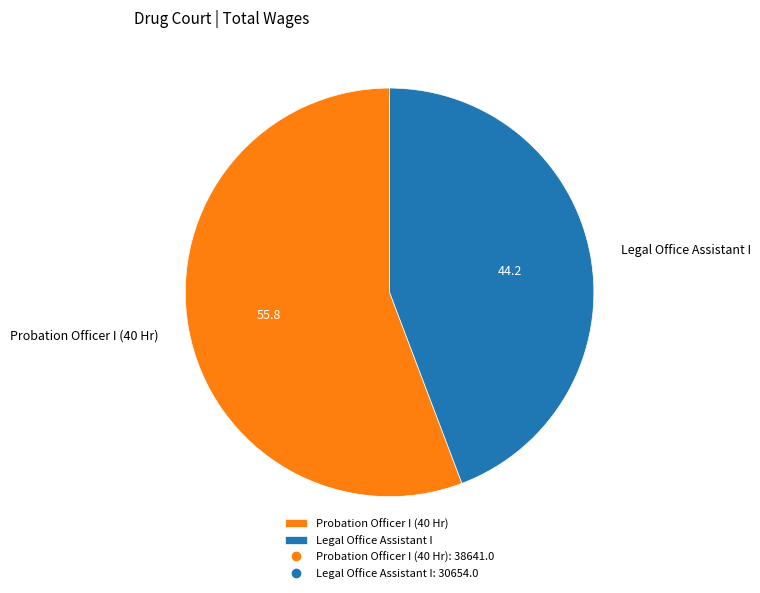

How many slices are in this pie chart?

2